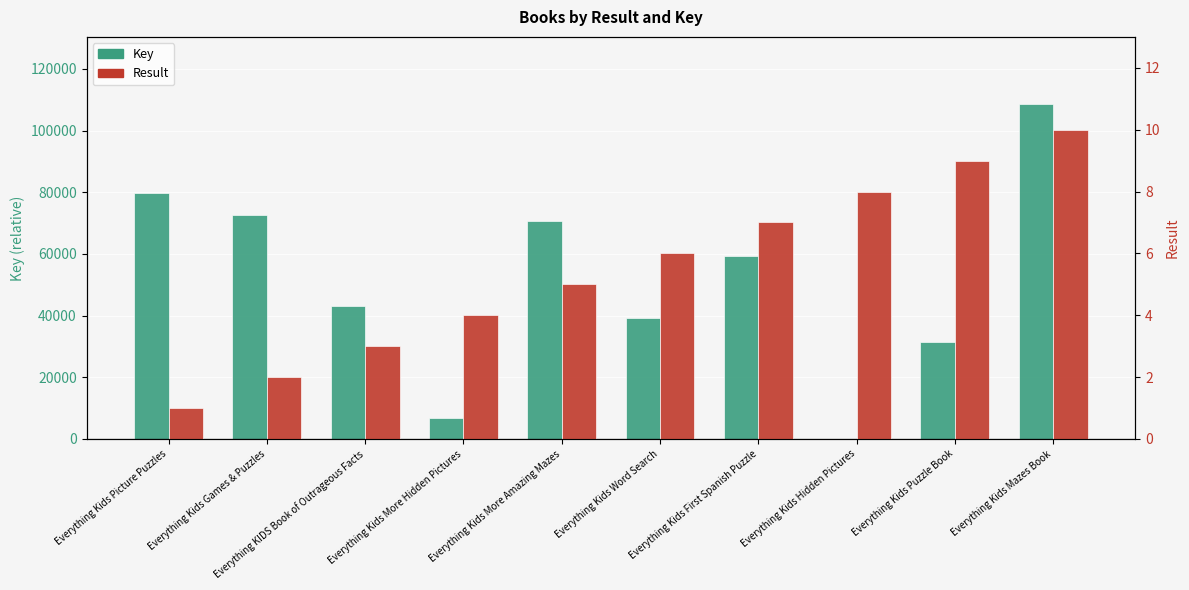

Between Everything Kids Picture Puzzles and Everything Kids Mazes Book, which series saw the biggest shift?

Key